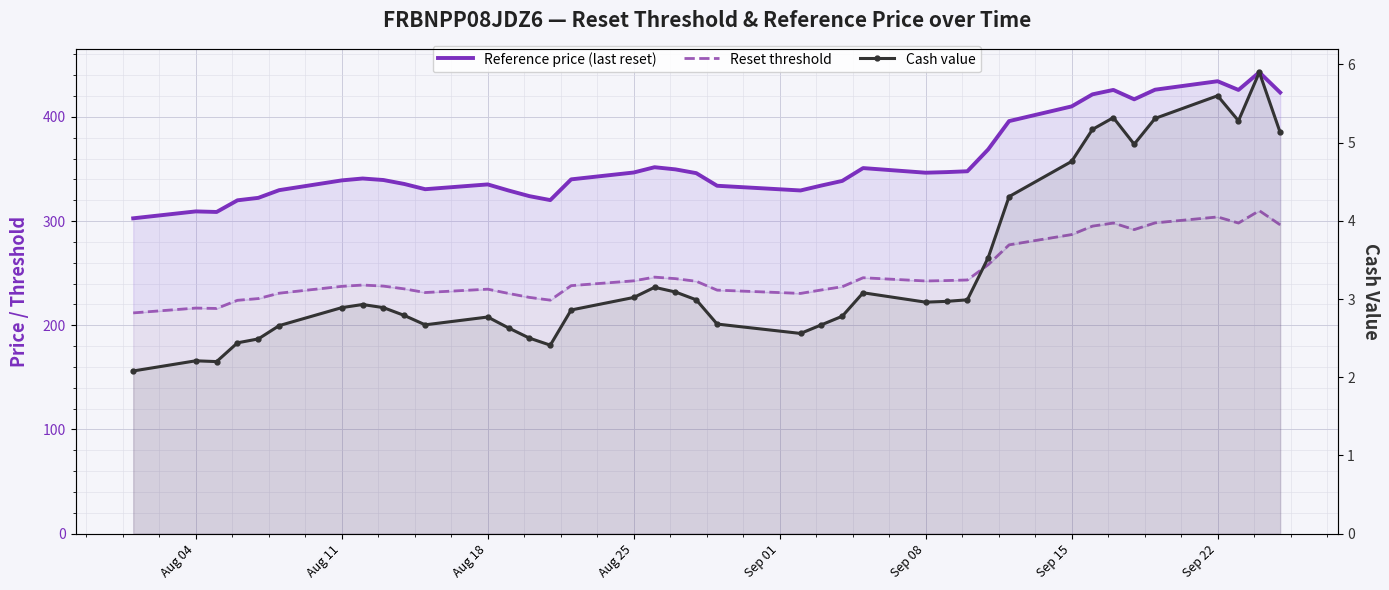

True or false: Reset threshold and Reference price (last reset) cross at least once.

False